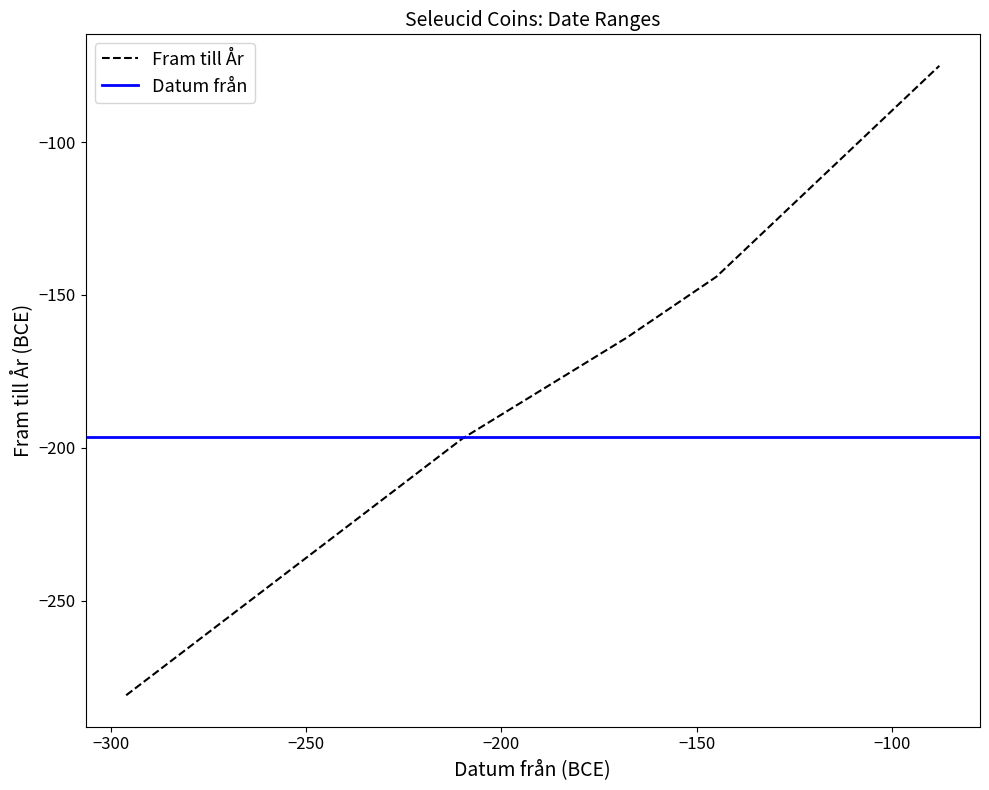

Which series has the largest total across all categories?

Fram till År